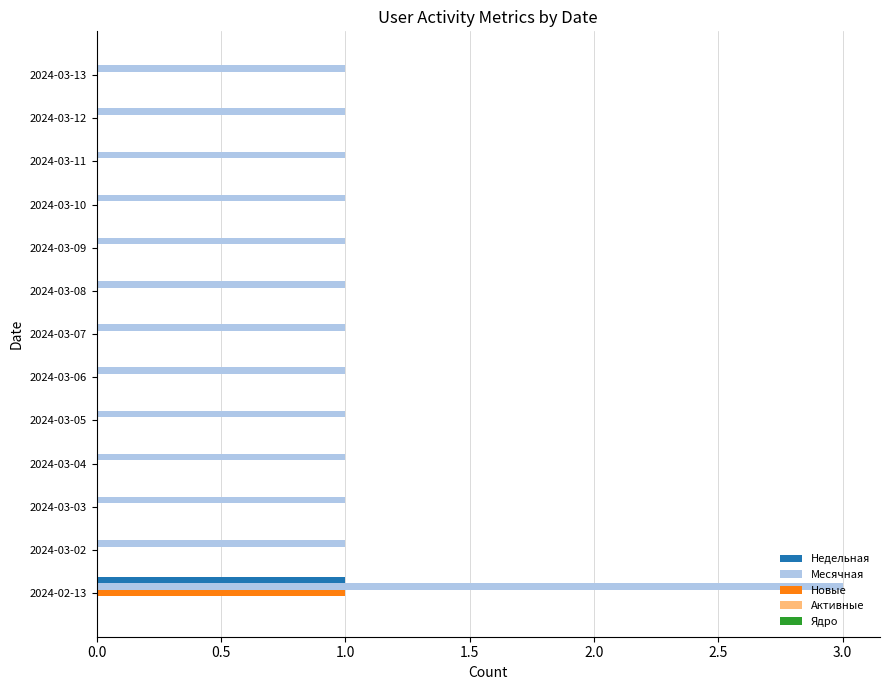

Is the value of Месячная at 2024-03-05 greater than the value of Новые at 2024-03-04?

Yes